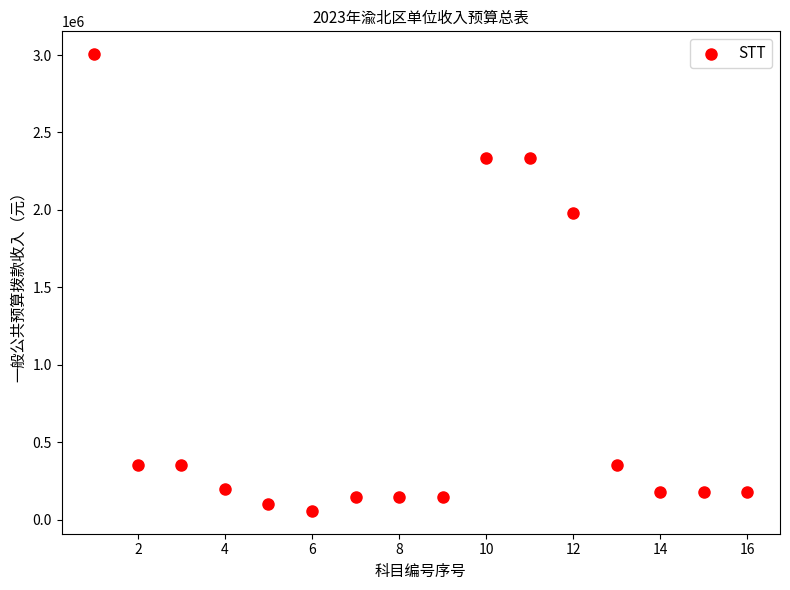

What Y value in the scatter plot is closest to 1530998?

1983174.2